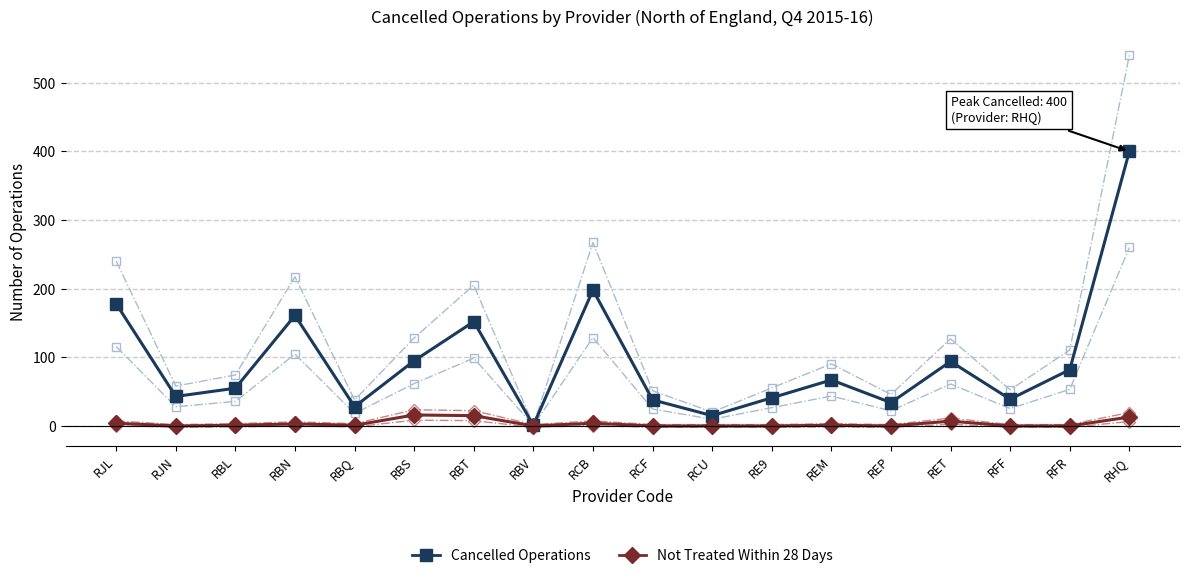

At which category does the chart reach its minimum across all series?

RJN